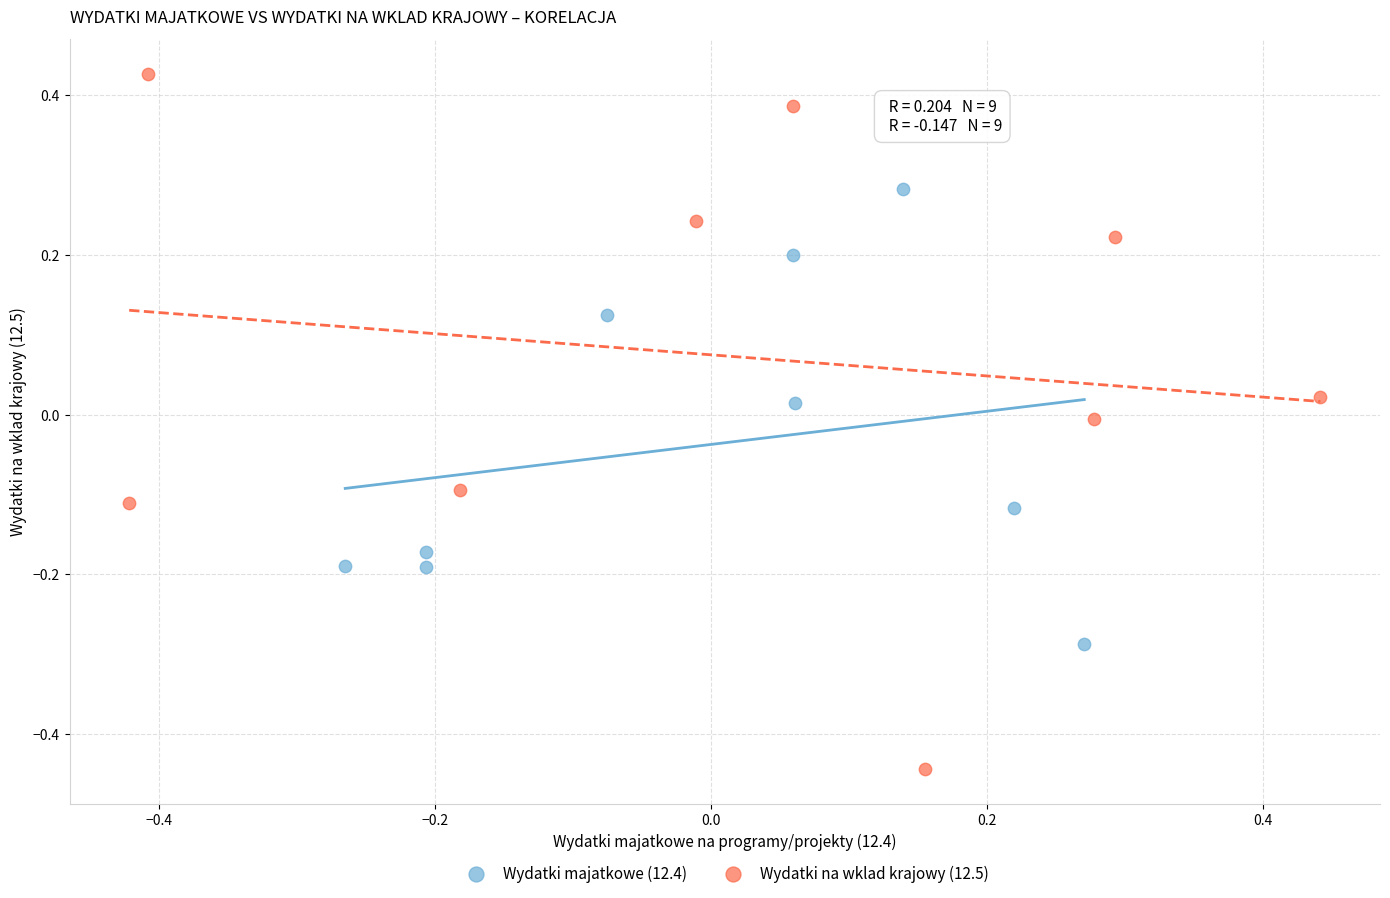

Which series has the widest spread of Y values?

Wydatki na wklad krajowy (12.5)